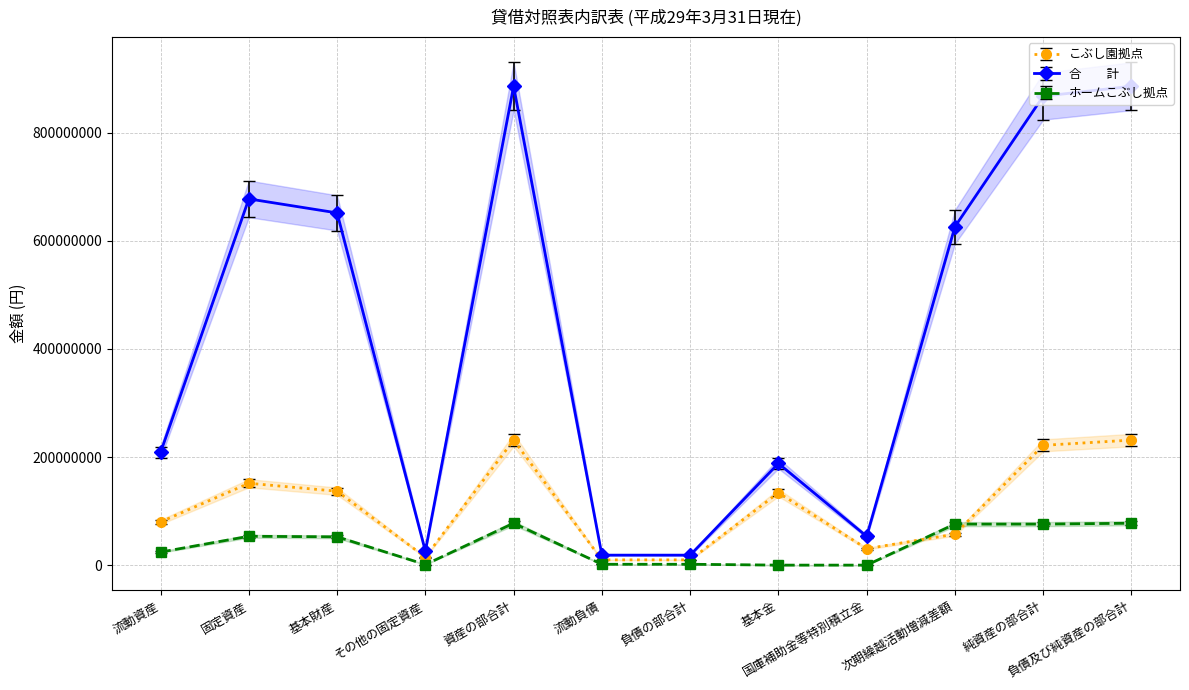

How many interior local valleys does the こぶし園拠点 series have?

2